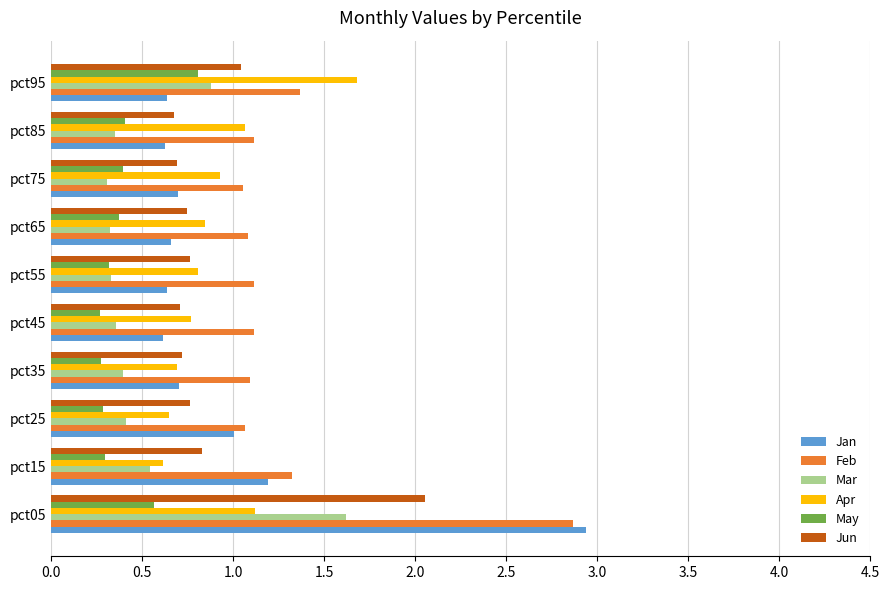

What is the sum of all Mar values?

5.5